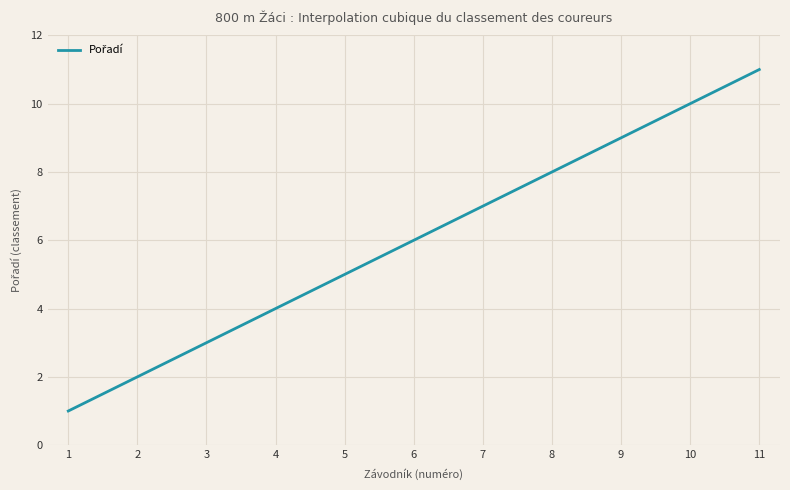

What is the greatest value displayed?

11.0